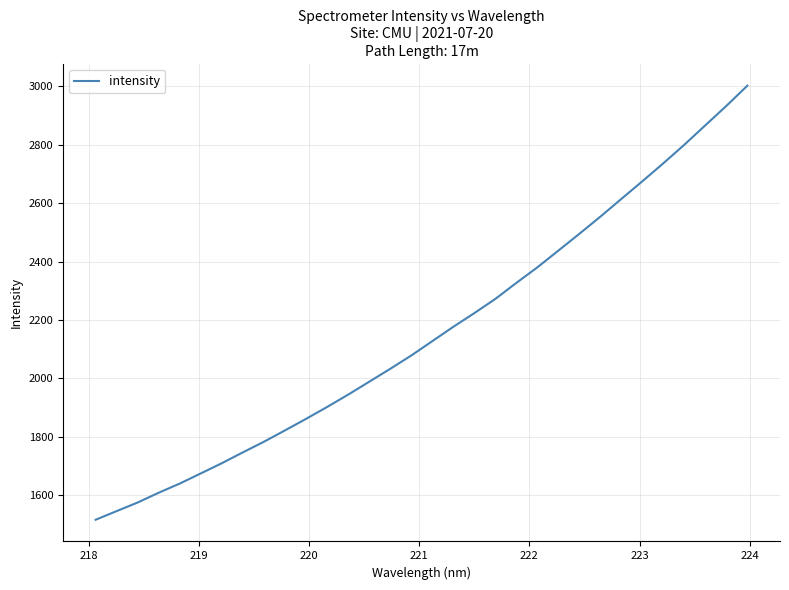

What is the greatest value displayed?

3002.7